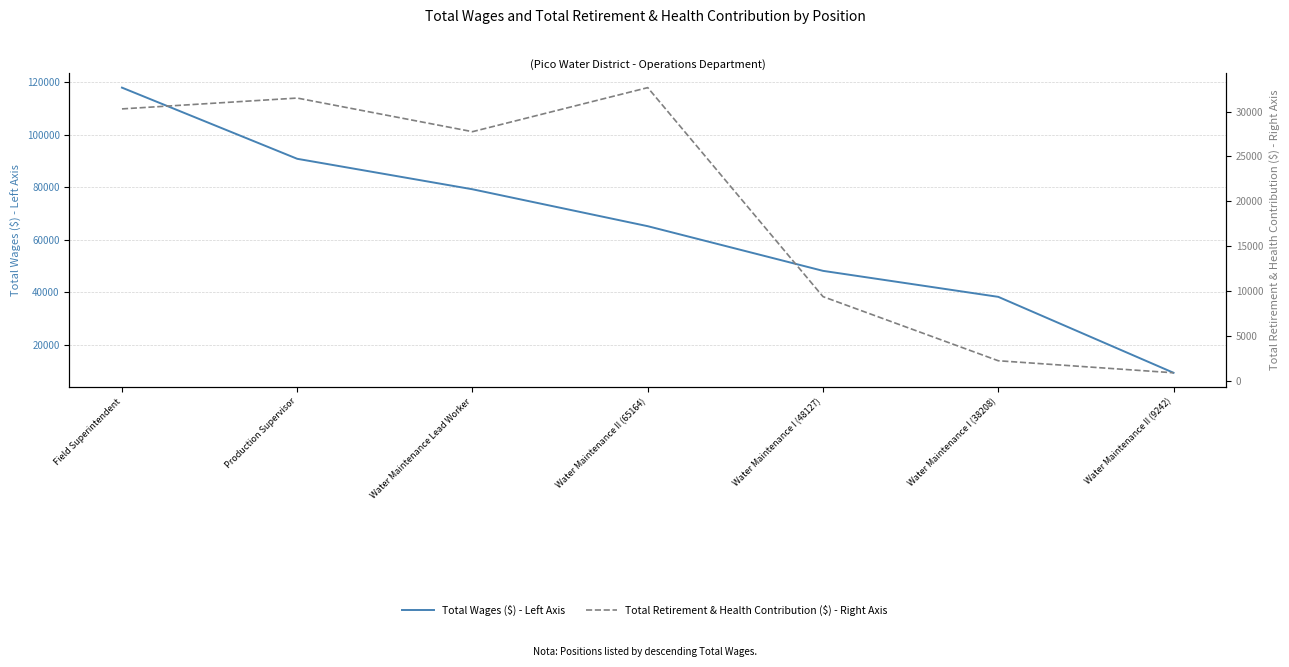

How many series are shown in this chart?

2